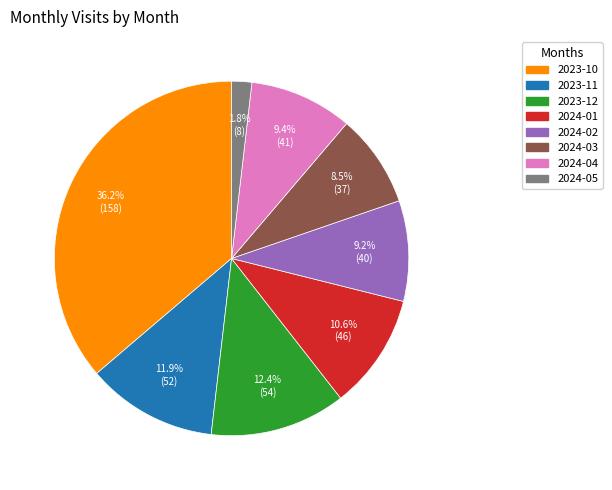

How many slices are in this pie chart?

8